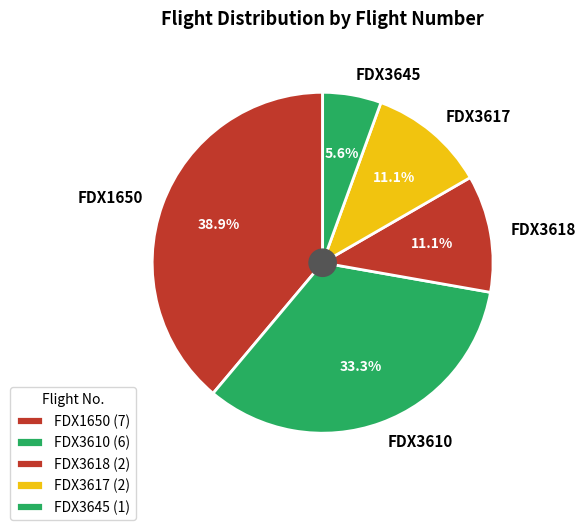

Combined, what portion of the pie is FDX1650 and FDX3617?

50.0%